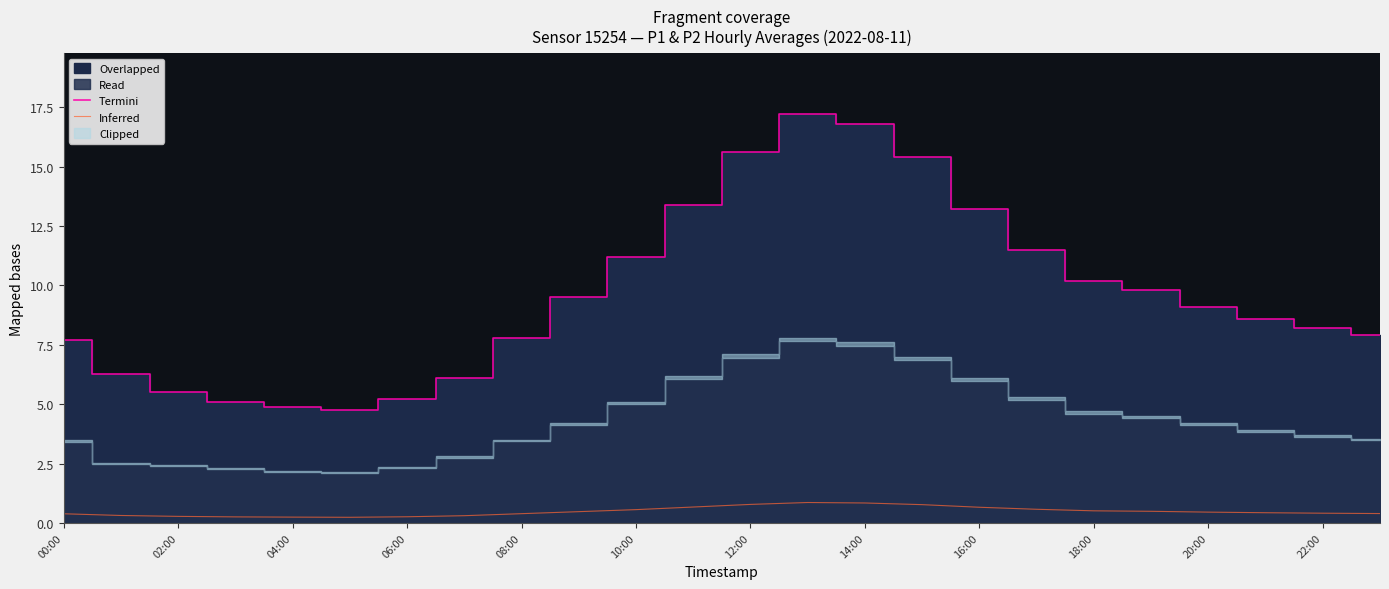

True or false: Inferred and Termini intersect in this chart.

False